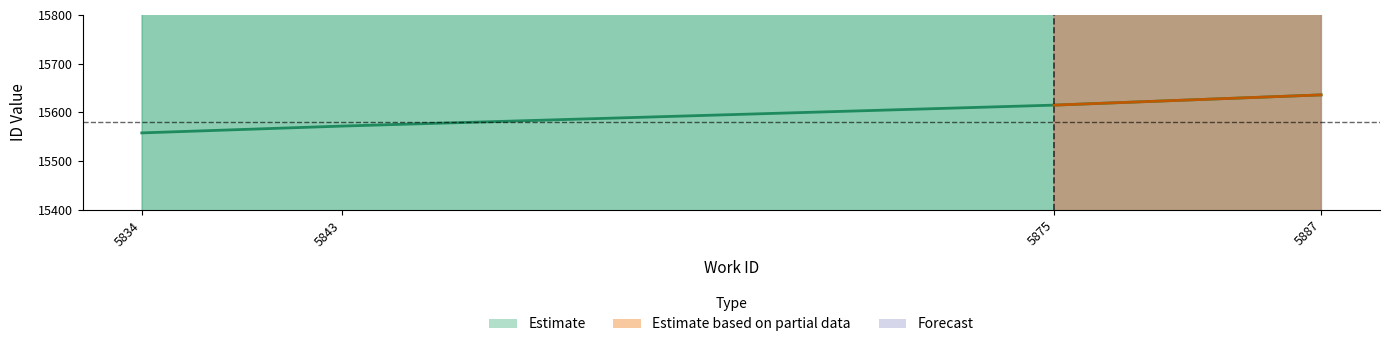

What is the ratio of the value at 5843 to the value at 5875?

1.0